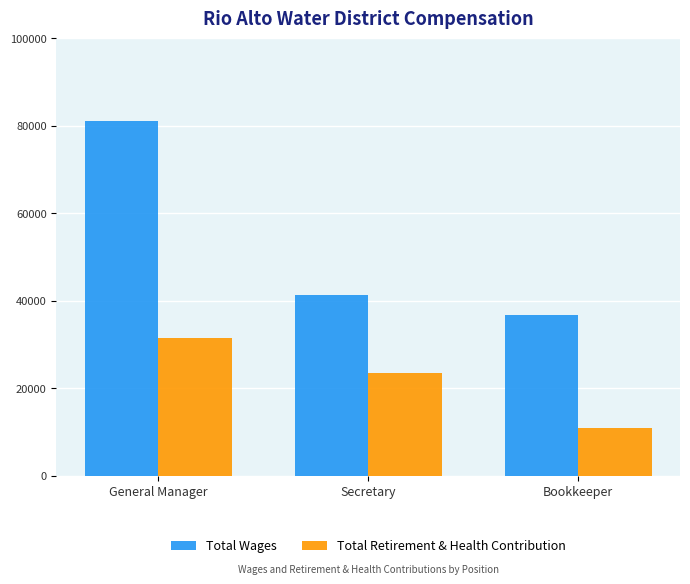

What is the total value across all series at Bookkeeper?

47757